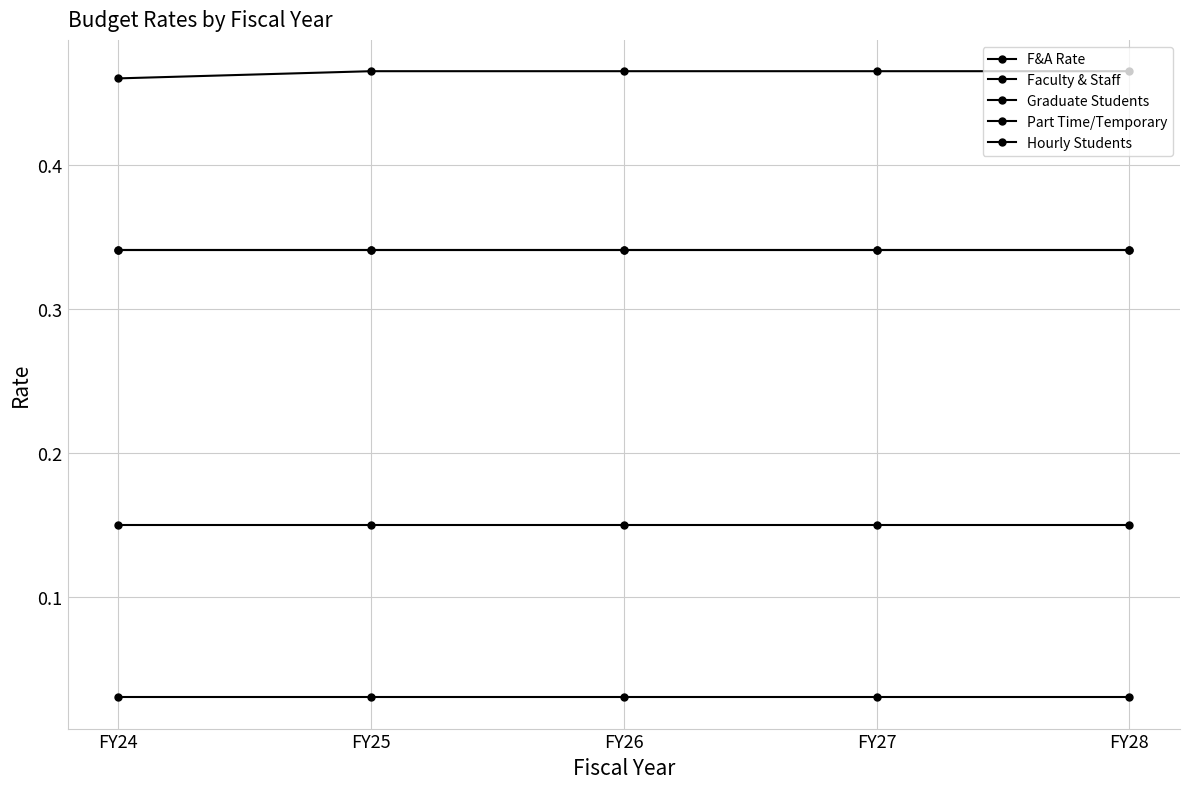

What are all the series names shown in the legend?

F&A Rate, Faculty & Staff, Graduate Students, Part Time/Temporary, Hourly Students